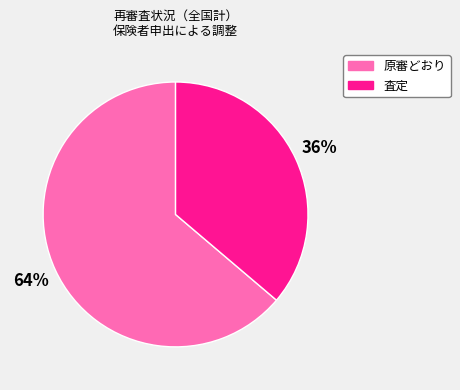

Does any single category account for the majority?

Yes